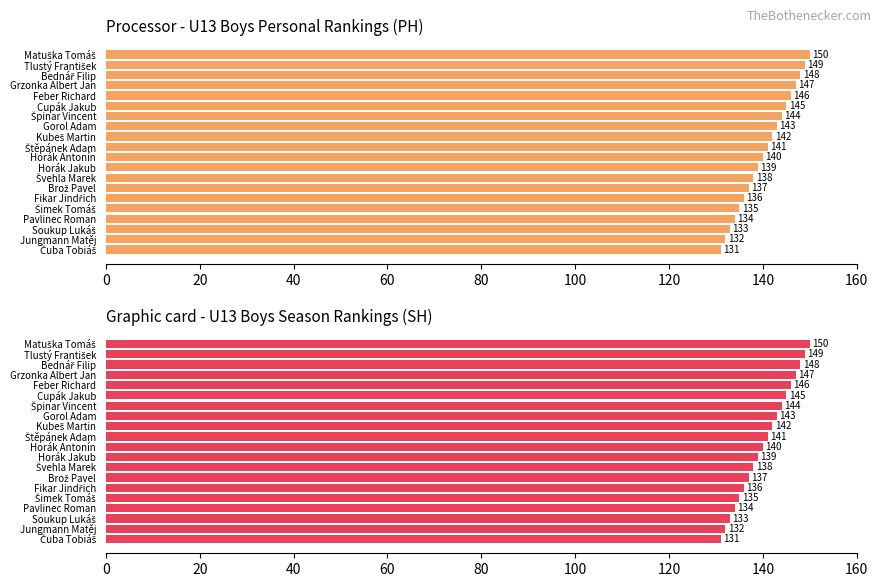

Between Jungmann Matěj and Fikar Jindřich, which is larger?

Fikar Jindřich